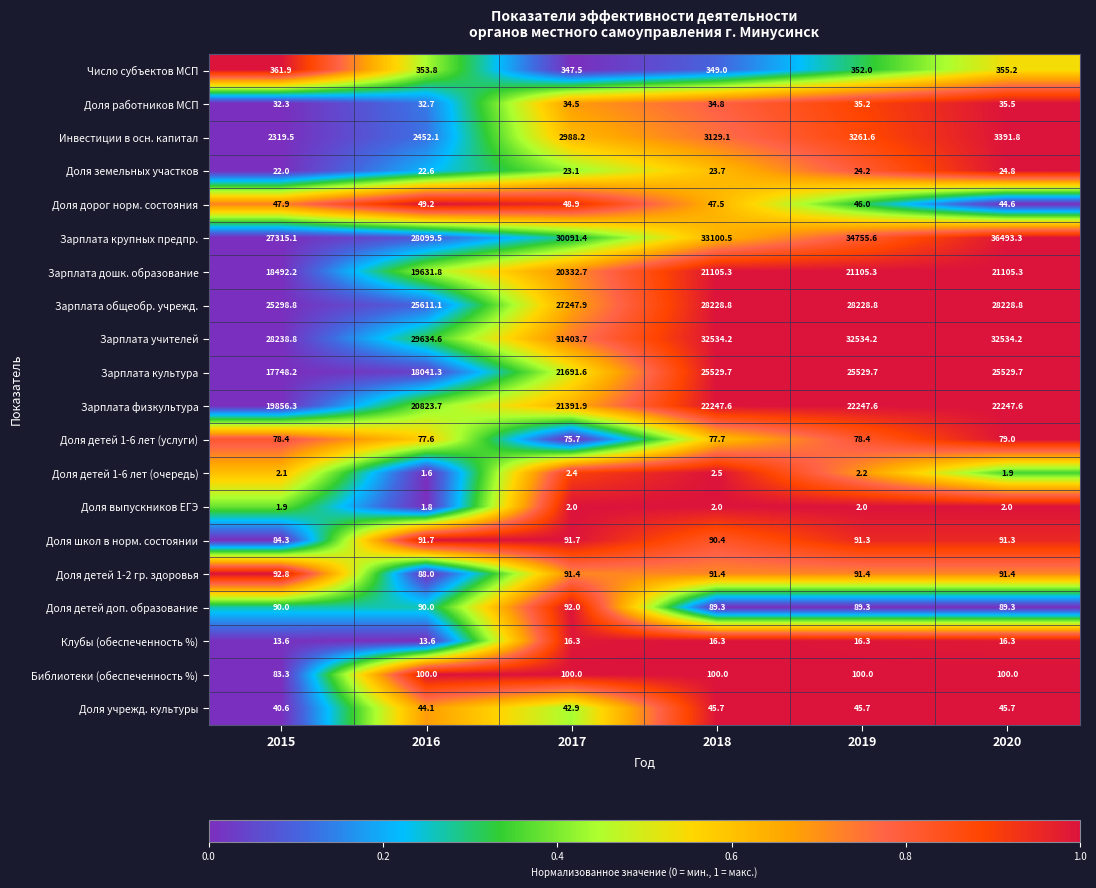

The value of Число субъектов МСП at 2016 is 353.8. True or false?

True